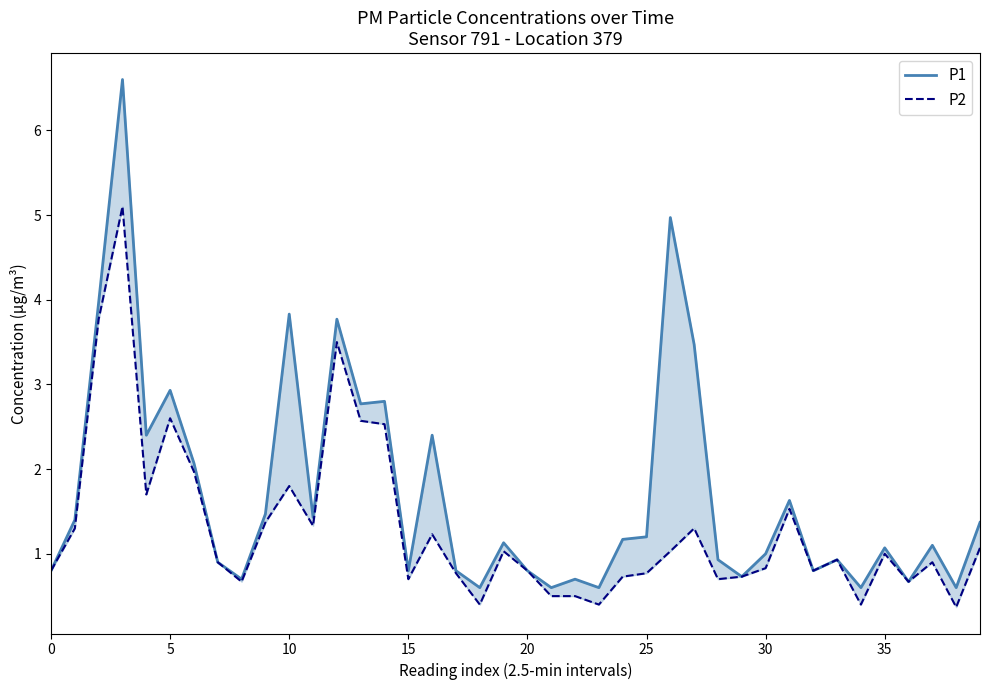

What is the difference between the second highest and second lowest values in the P2 series?

3.4